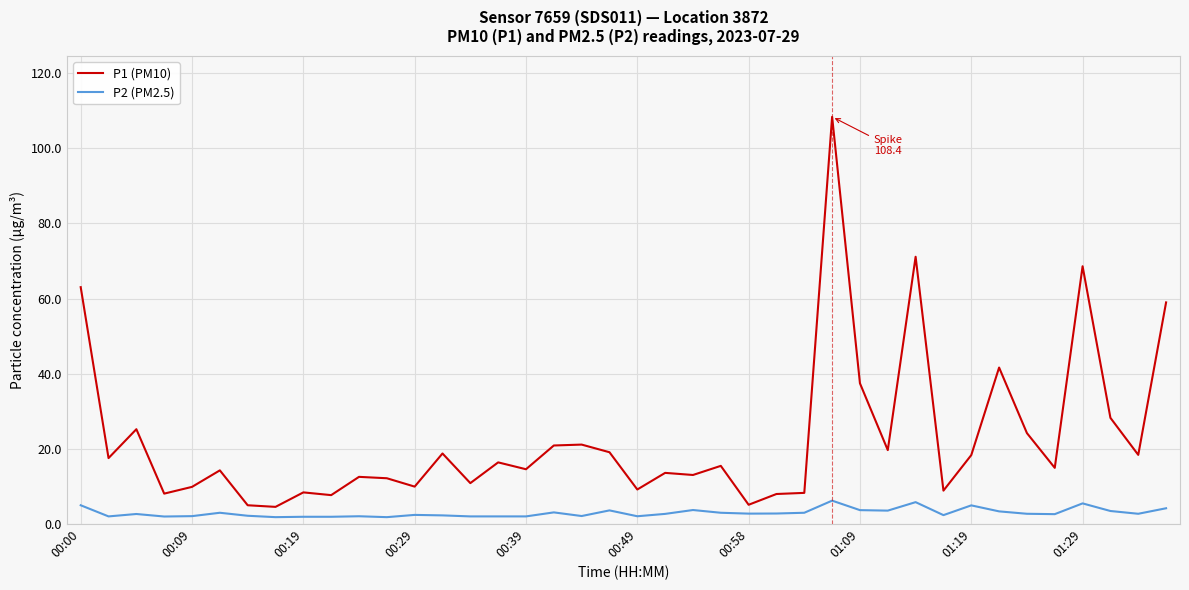

Which series has the largest total across all categories?

P1 (PM10)